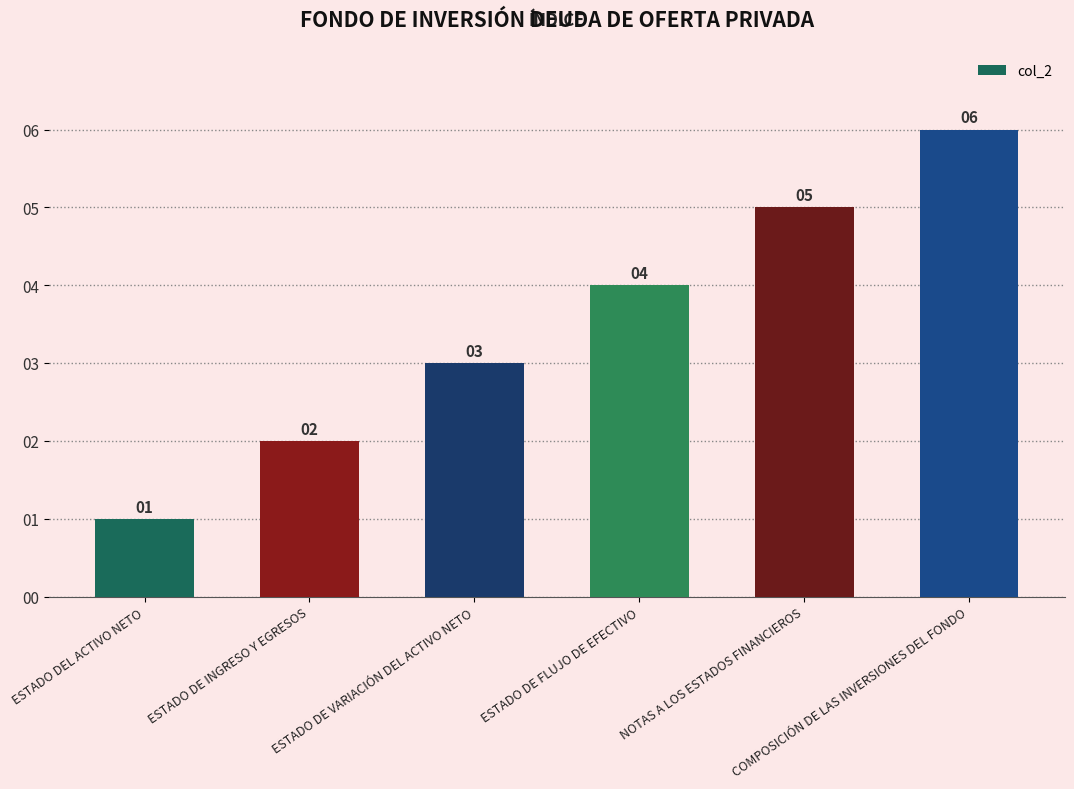

How many values are between 2 and 5?

4